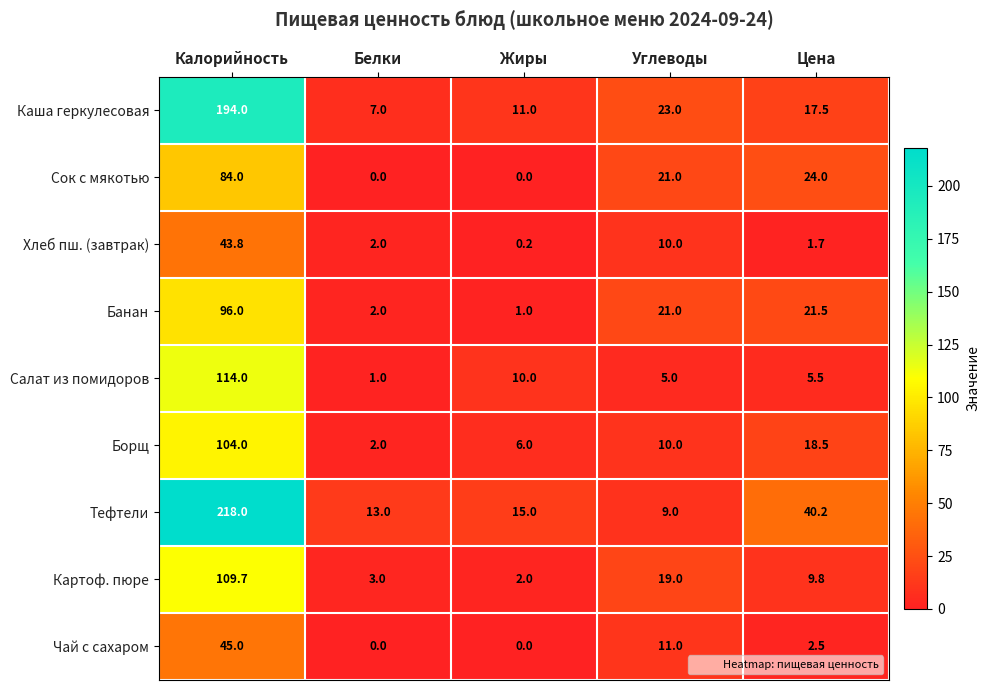

At which category is the sum across all series the highest?

Калорийность